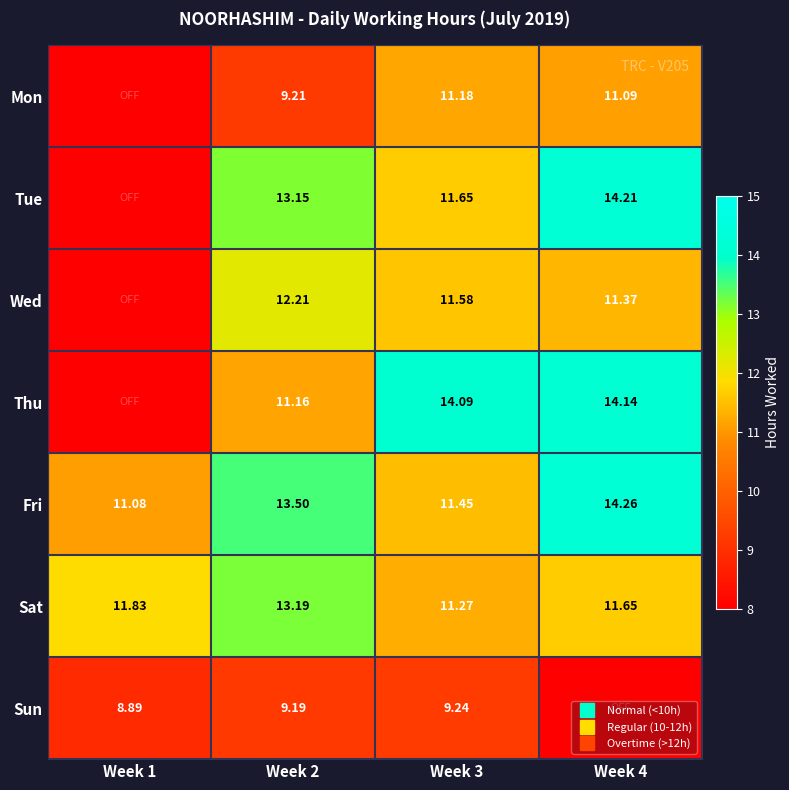

Where is Wed nearest to the value 6?

Week 4